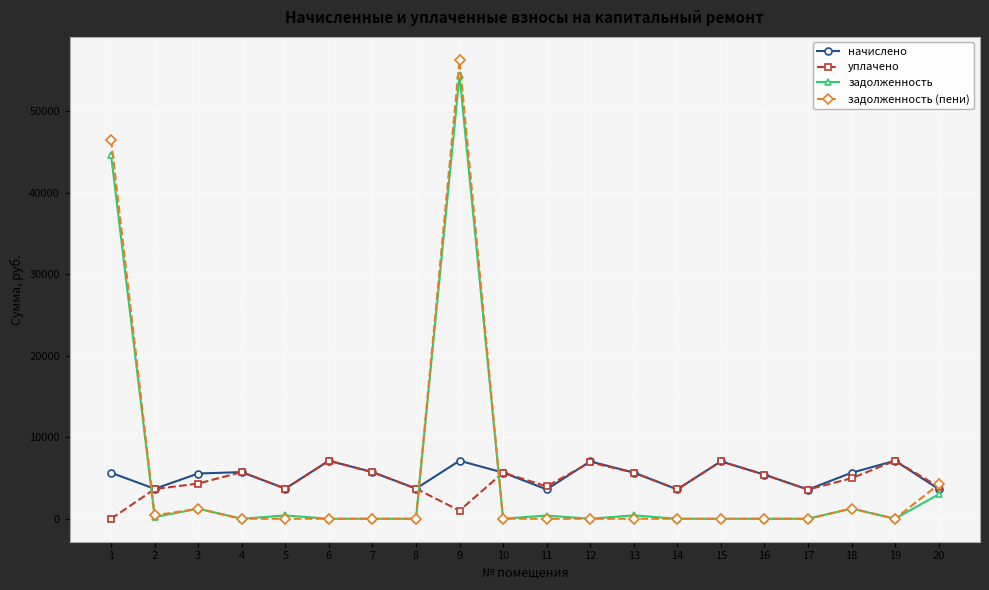

What is the value of the начислено point at the 16th from the left?

5414.4